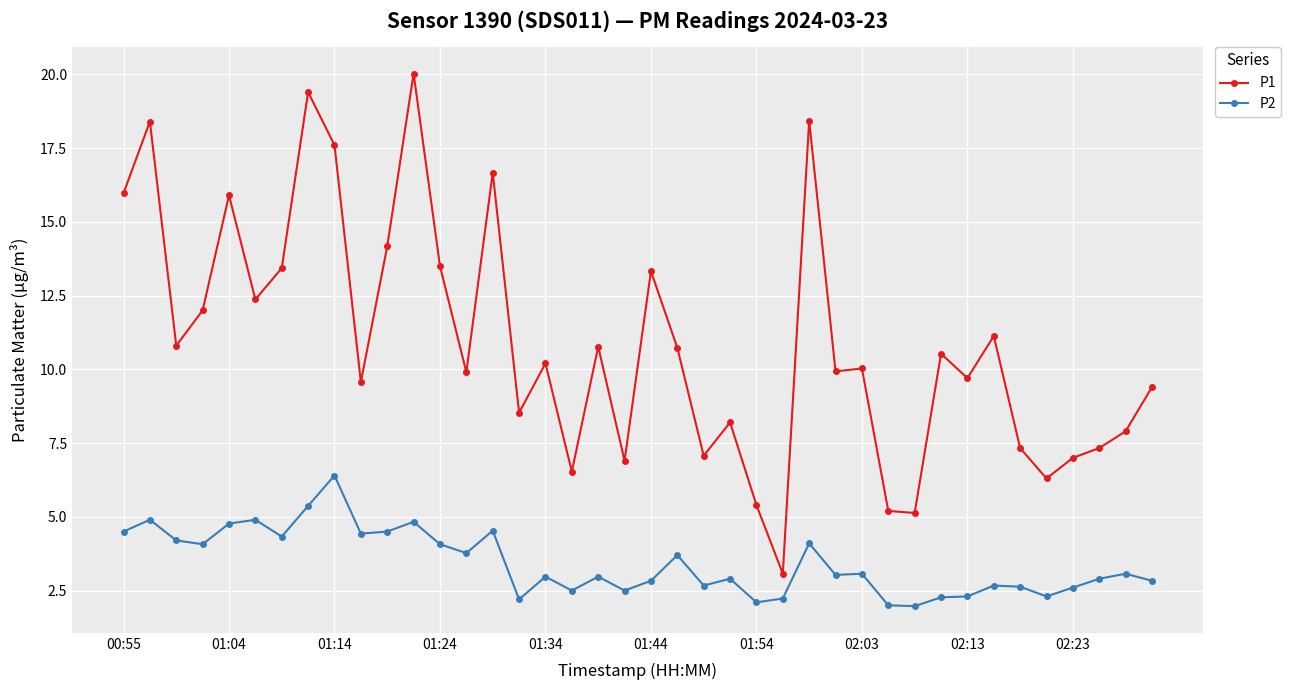

List the series in order of their overall mean, lowest first.

P2, P1